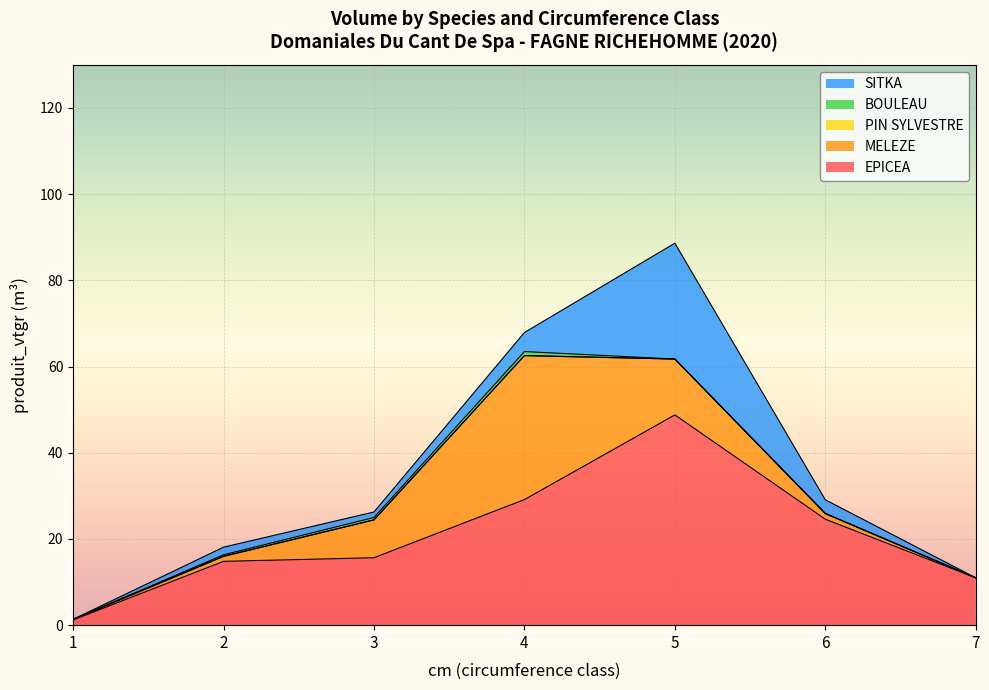

How many interior local peaks does the BOULEAU series have?

1